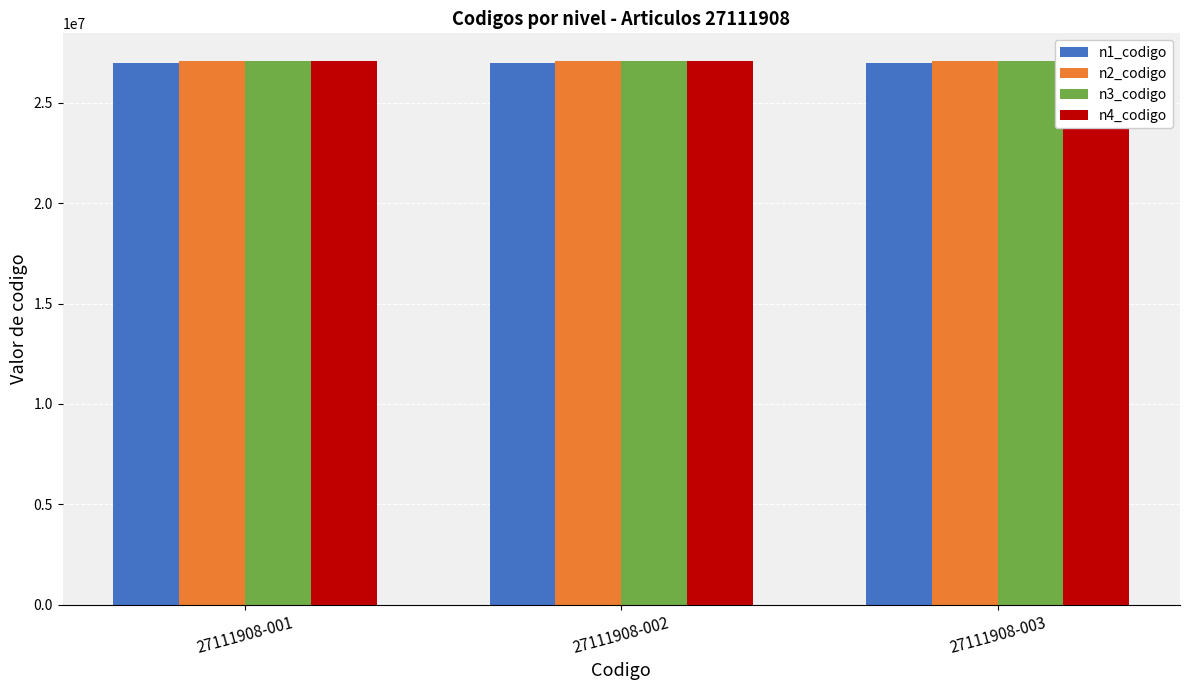

Is it true that n2_codigo equals 27110000 at 27111908-003?

True